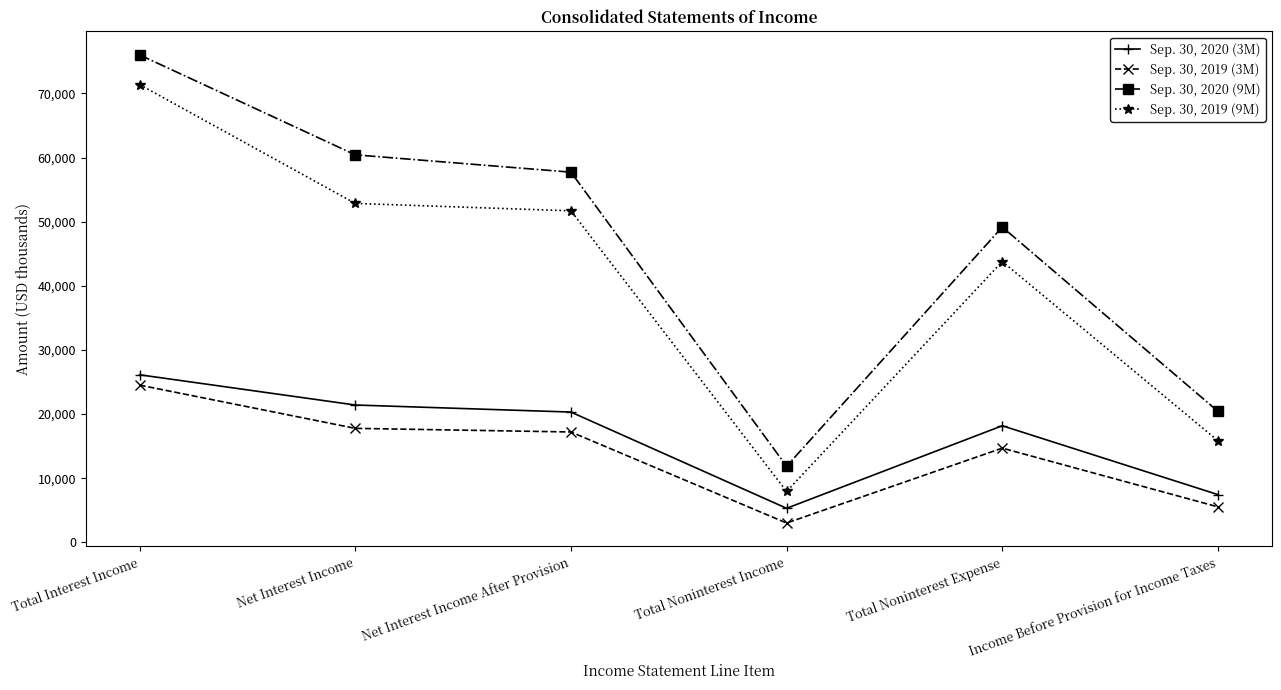

True or false: Sep. 30, 2019 (9M) and Sep. 30, 2020 (9M) intersect in this chart.

False